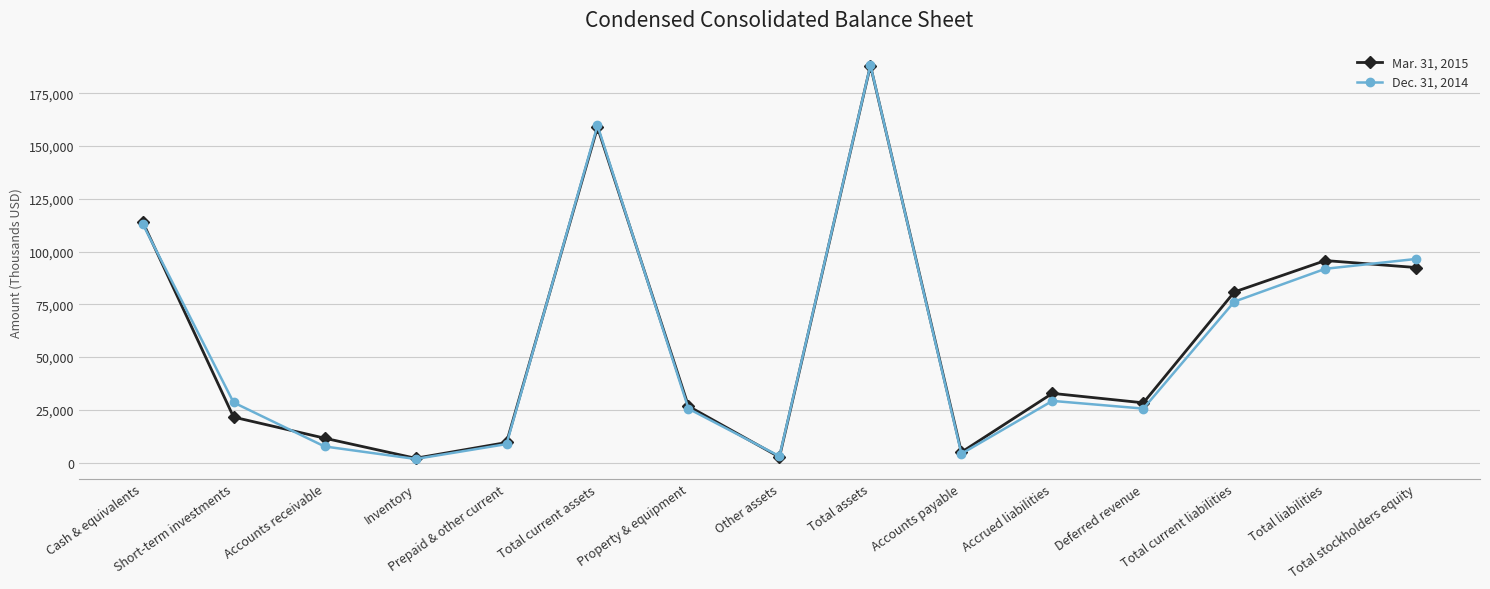

At how many categories does at least one series exceed 56885?

6